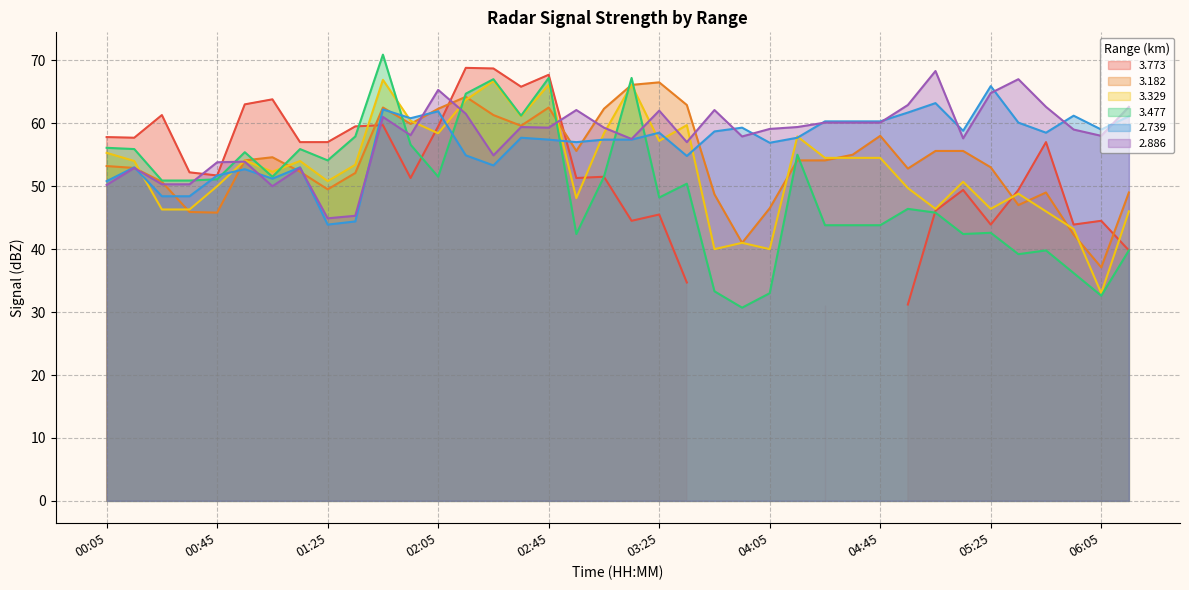

In 3.329, how many points are higher than both neighbors (excluding endpoints)?

11